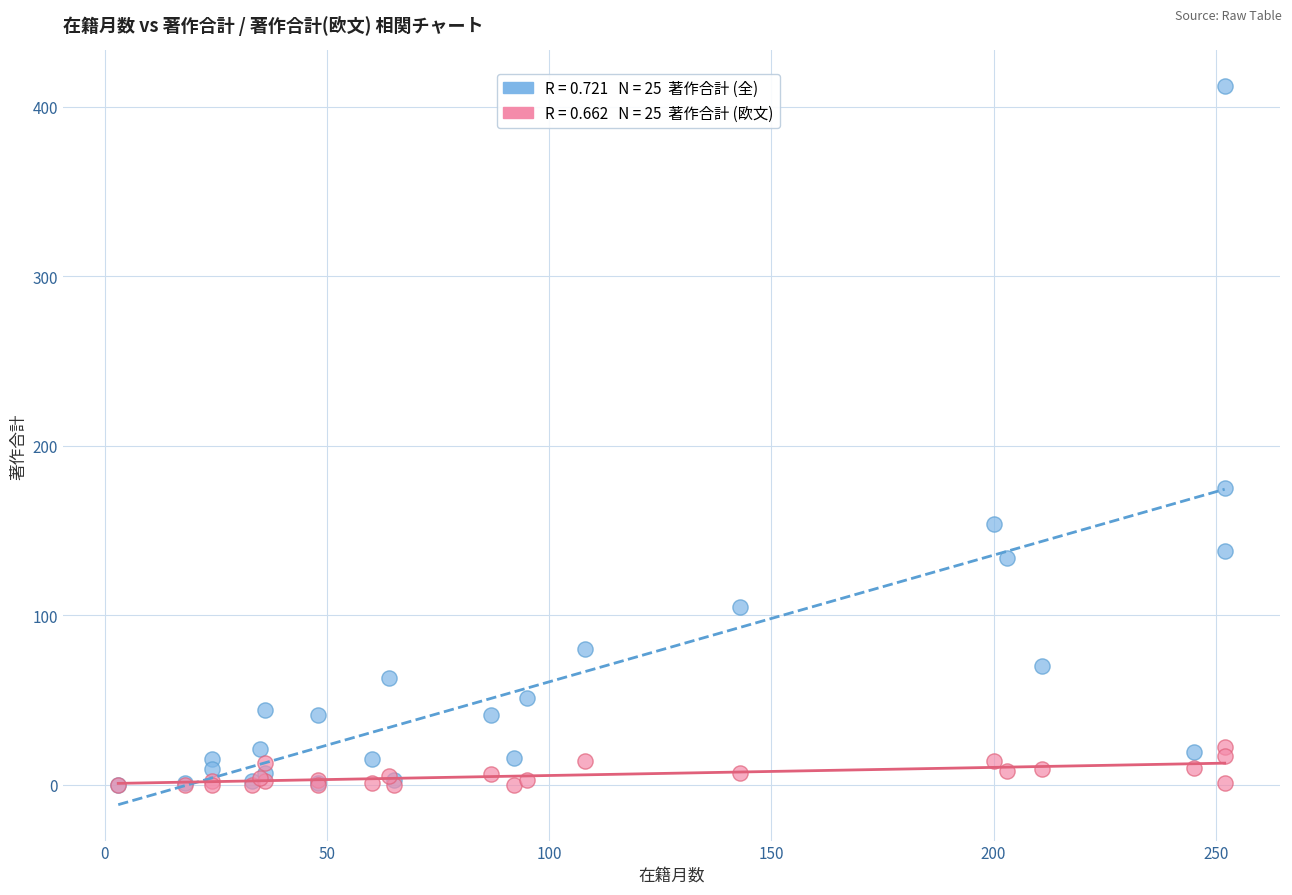

Across all series, what Y value is closest to 206?

175